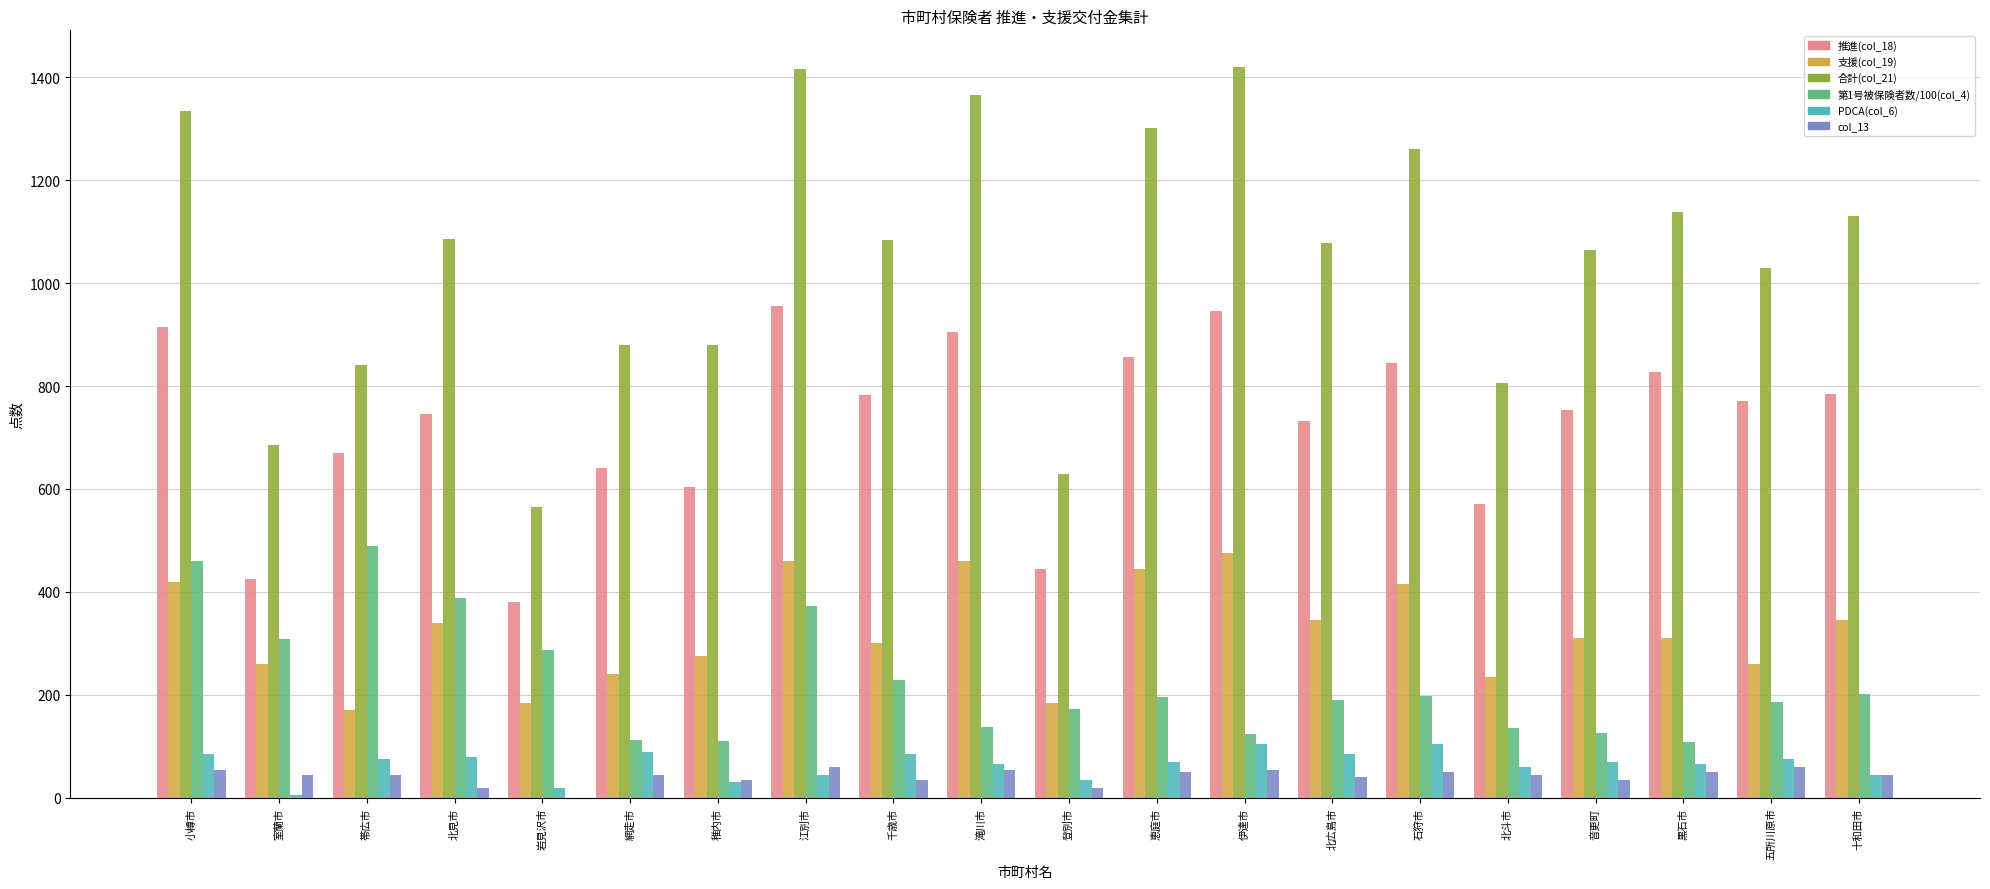

What is the maximum value shown in the chart?

1420